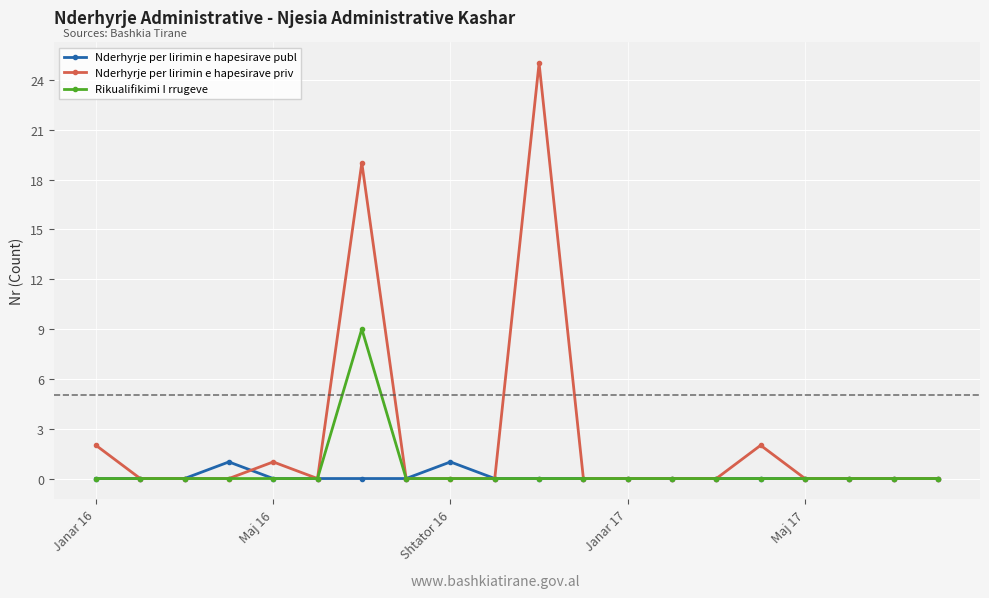

Which series has the largest range (max minus min)?

Nderhyrje per lirimin e hapesirave priv